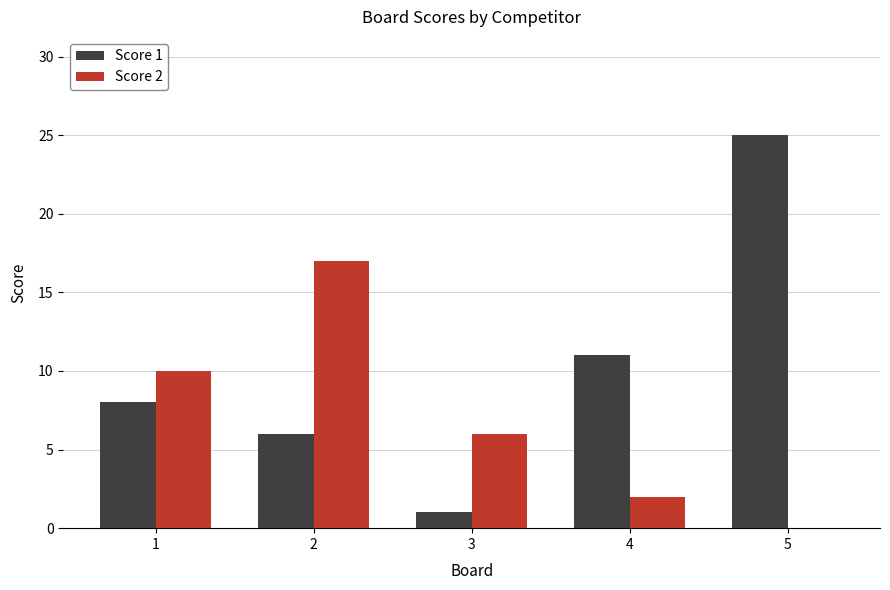

The Score 2 series shows 27 at 2. True or false?

False